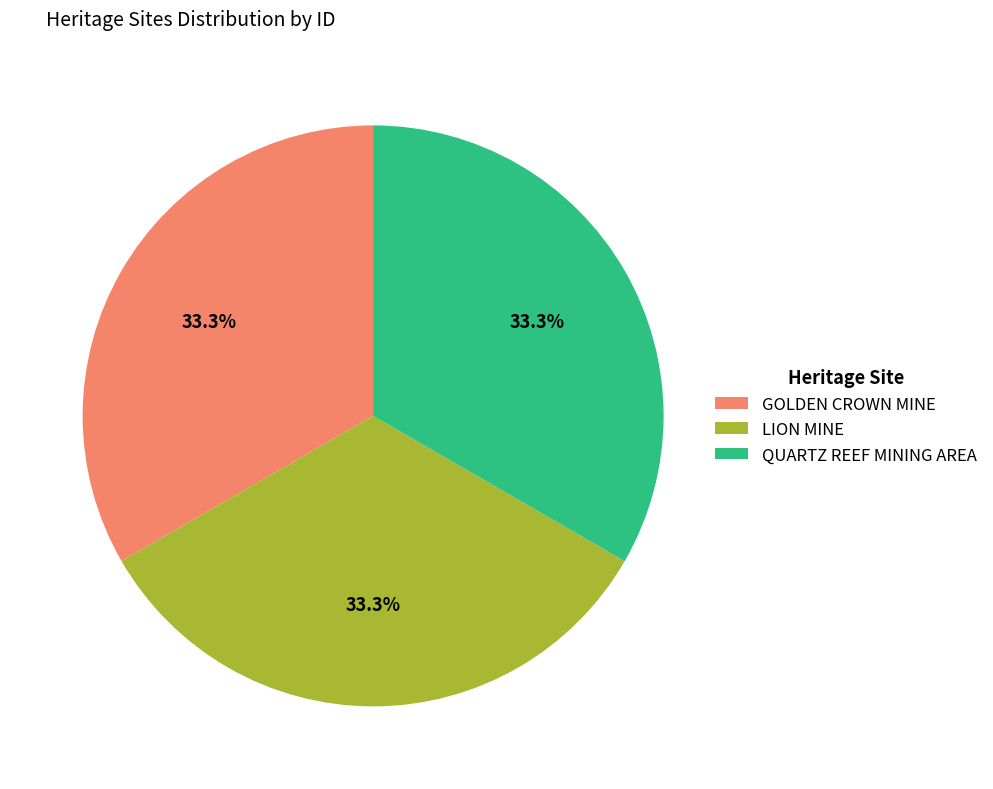

To the nearest percent, what is the average slice percentage?

33%